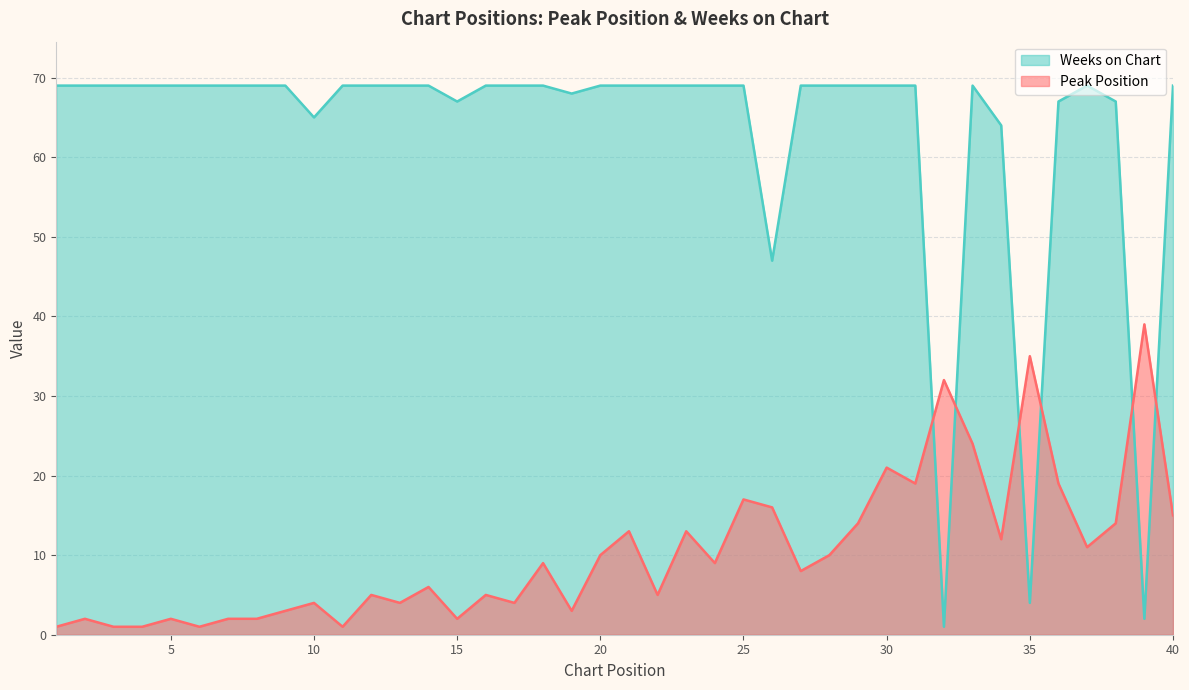

Reading left to right, what are all the values shown in this chart?

Peak Position: 1	2	1	1	2	1	2	2	3	4	1	5	4	6	2	5	4	9	3	10	13	5	13	9	17	16	8	10	14	21	19	32	24	12	35	19	11	14	39	15
Weeks on Chart: 69	69	69	69	69	69	69	69	69	65	69	69	69	69	67	69	69	69	68	69	69	69	69	69	69	47	69	69	69	69	69	1	69	64	4	67	69	67	2	69